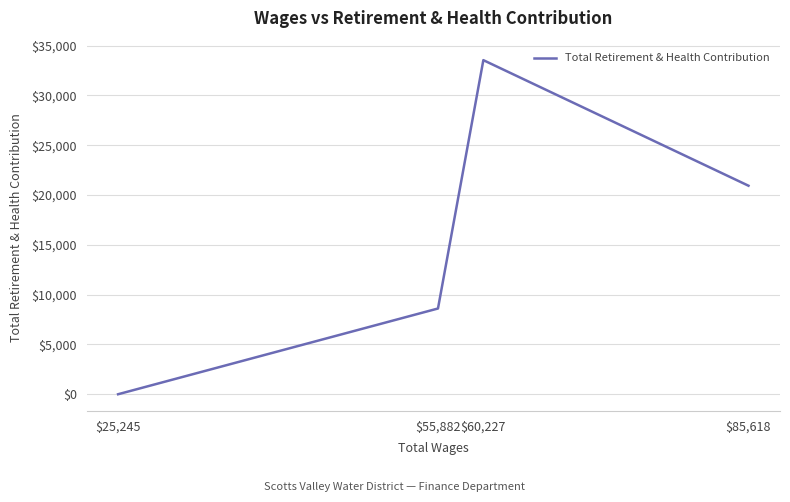

Which label corresponds to the largest value in the chart?

$60,227